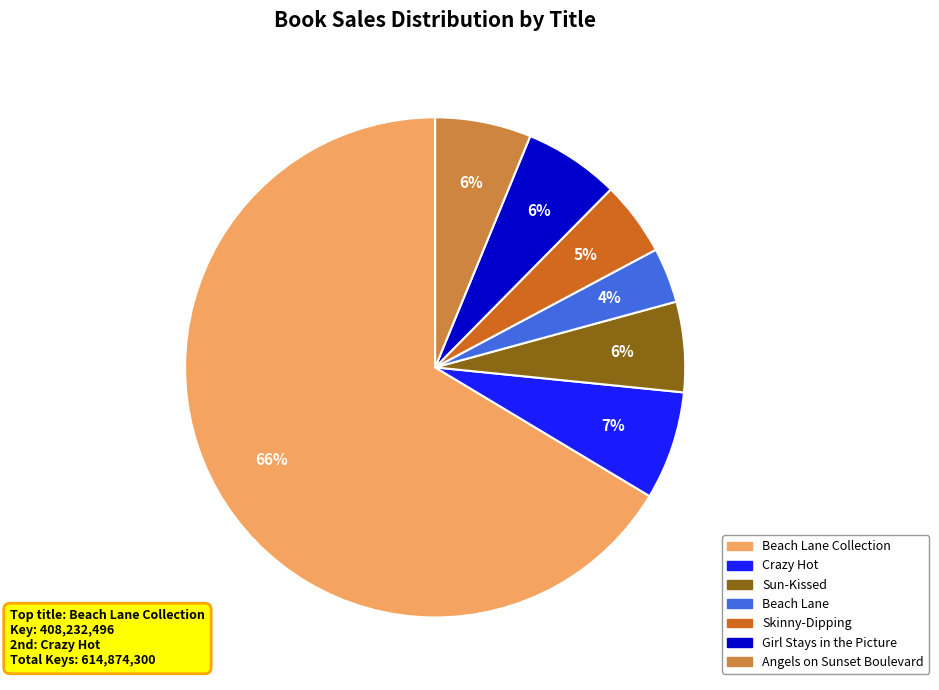

To the nearest percent, what percentage of the pie is Beach Lane?

4%